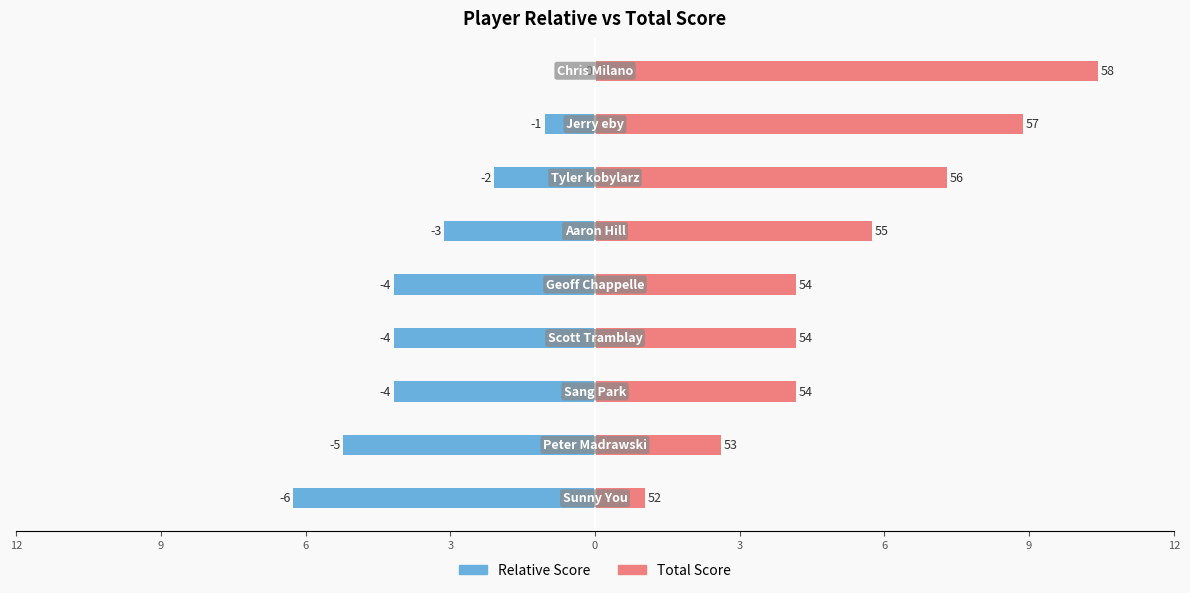

Reading left to right, list all the values displayed in this chart.

Relative Score: 12=-6.0	9=-5.0	6=-4.0	3=-4.0	0=-4.0	3=-3.0	6=-2.0	9=-1.0	12=0.0
Total Score: 12=1.0	9=2.5	6=4.0	3=4.0	0=4.0	3=5.5	6=7.0	9=8.5	12=10.0